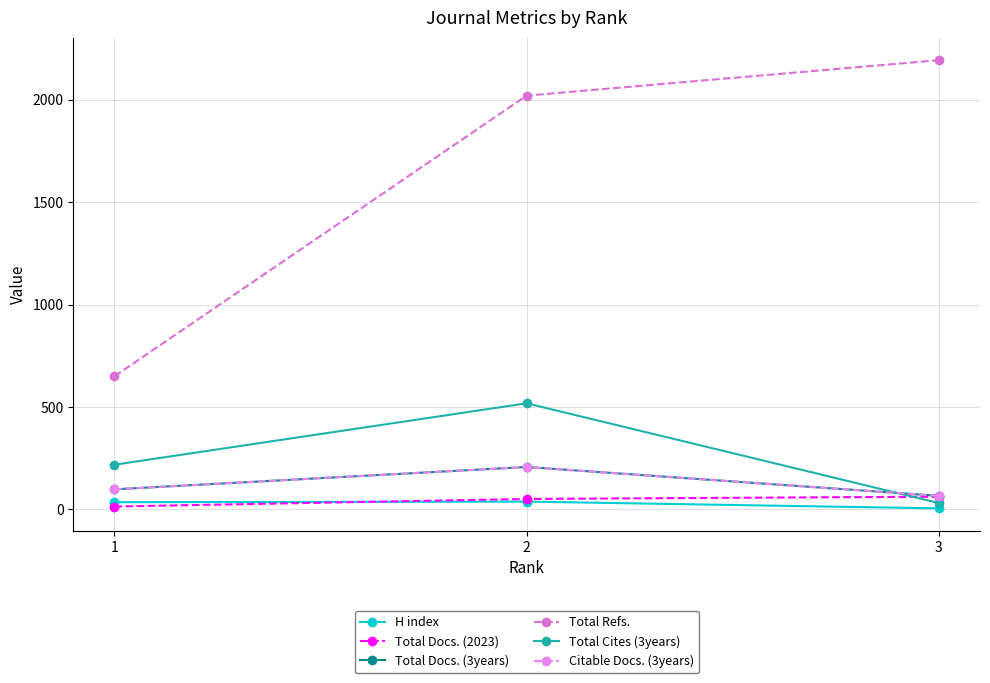

Does the chart have visible grid lines?

Yes